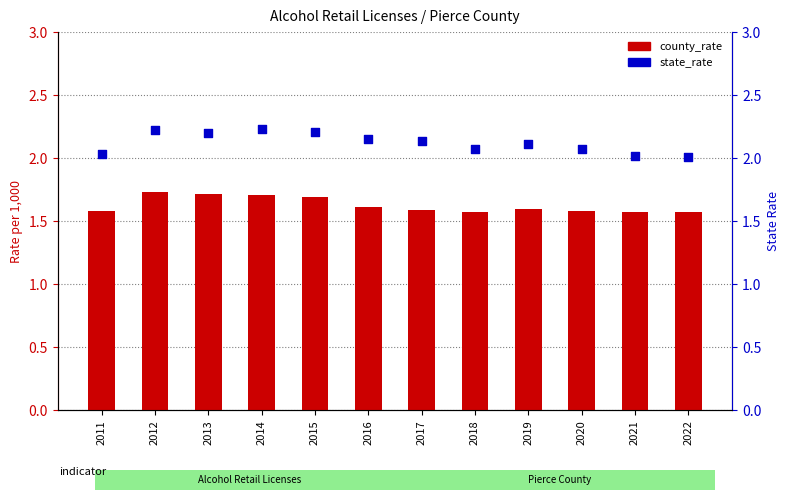

At which category is the sum across all series the highest?

2012